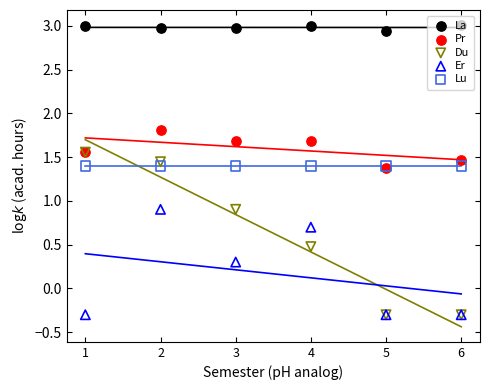

Which series contains the lowest Y value?

Du